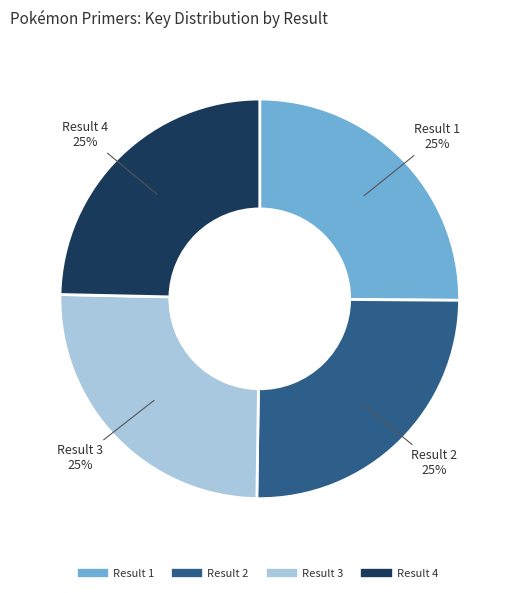

Is there any slice that represents more than half of the pie?

No